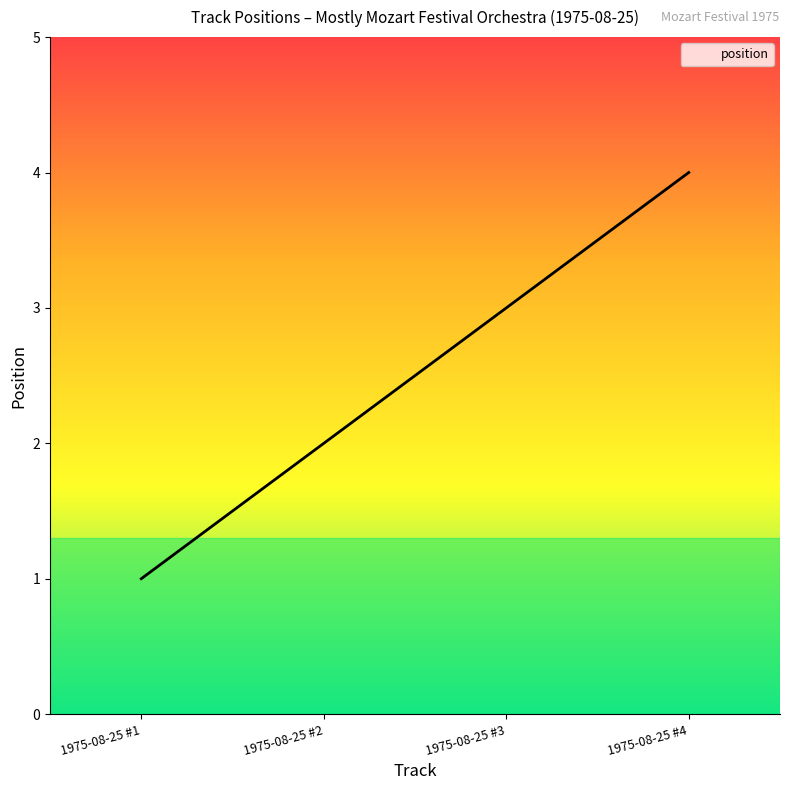

At which category does the chart reach its peak across all series?

1975-08-25 #4